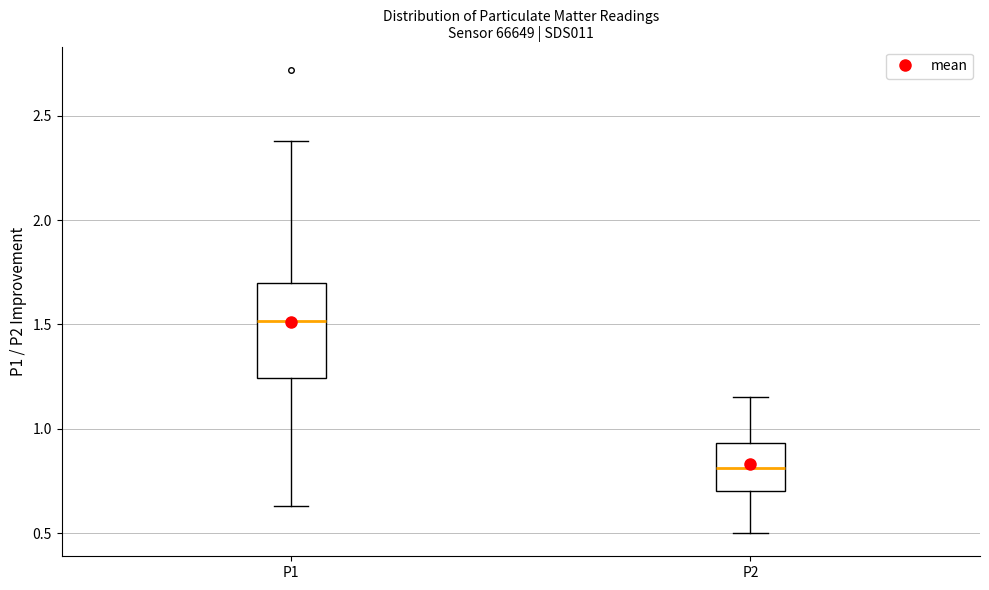

Which box is the tallest, from its lower edge to its upper edge?

P1